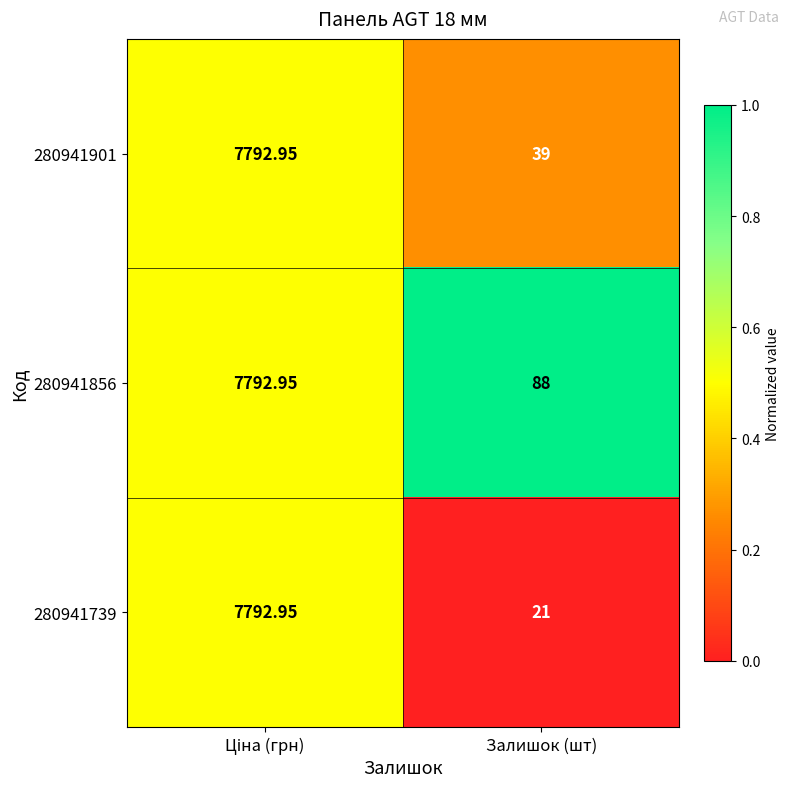

Which category has the lowest value across all series?

Залишок (шт)